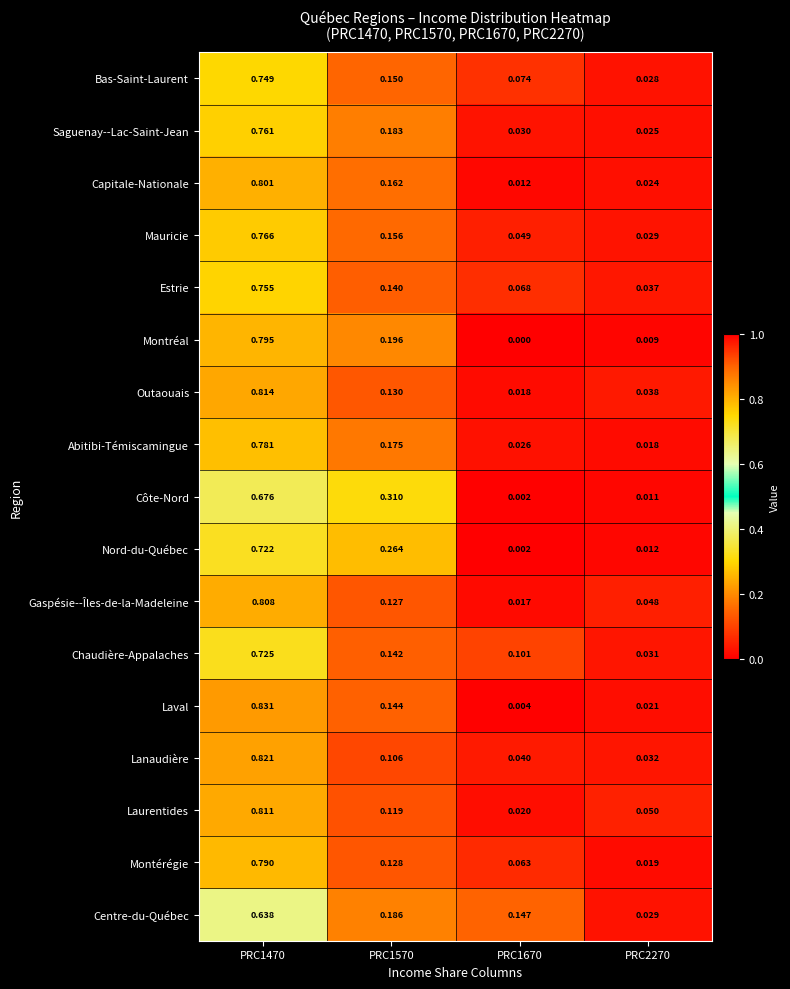

At which category is the sum across all series the highest?

PRC1470